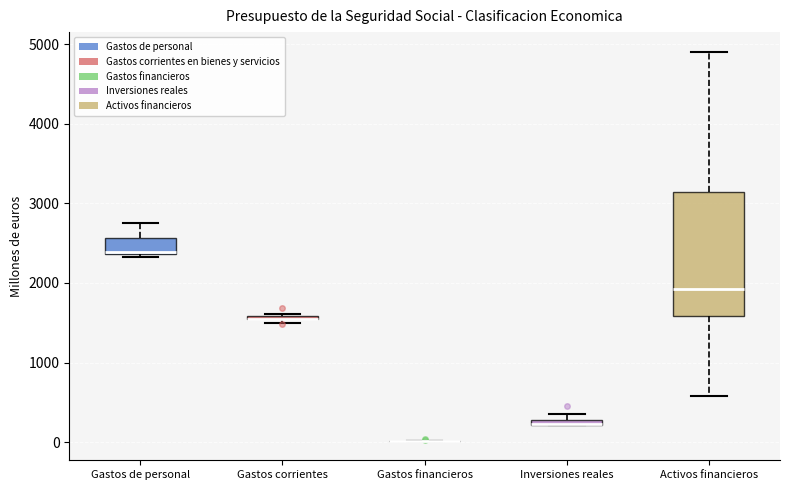

Comparing the boxes themselves (not the whiskers), which one is the tallest?

Activos financieros